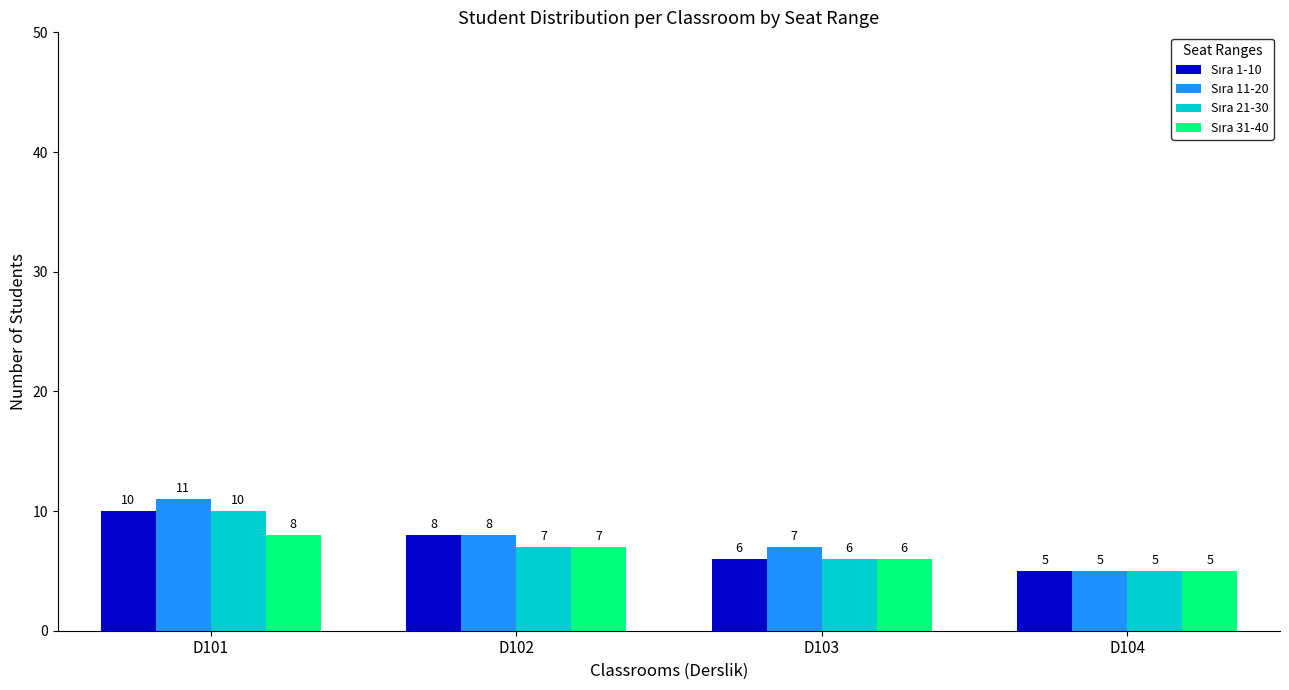

How many categories are shown in the chart?

4